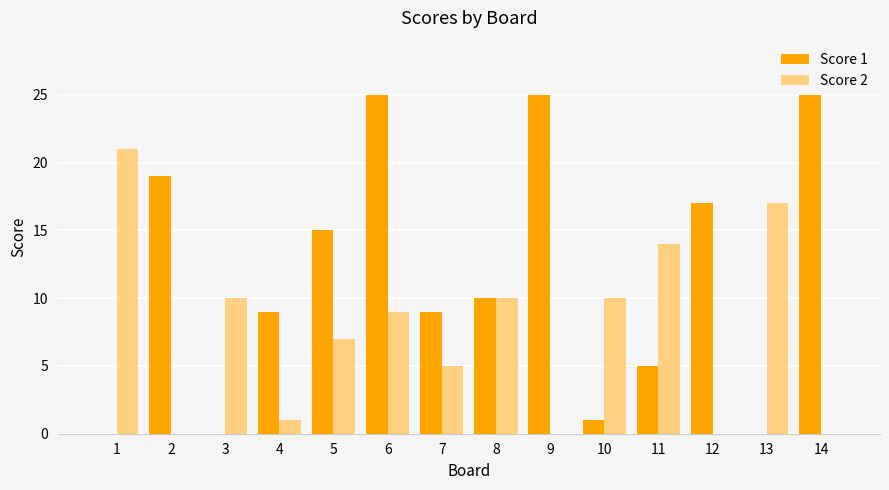

At which category is the sum across all series the highest?

6